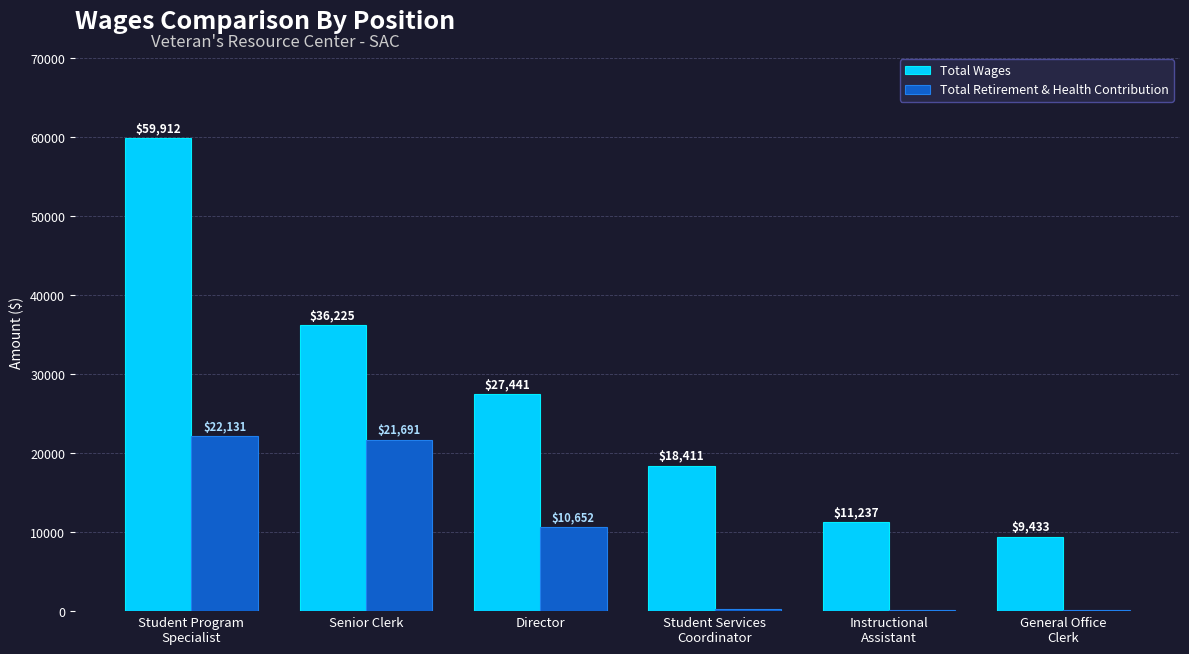

What is the maximum value shown in the chart?

59912